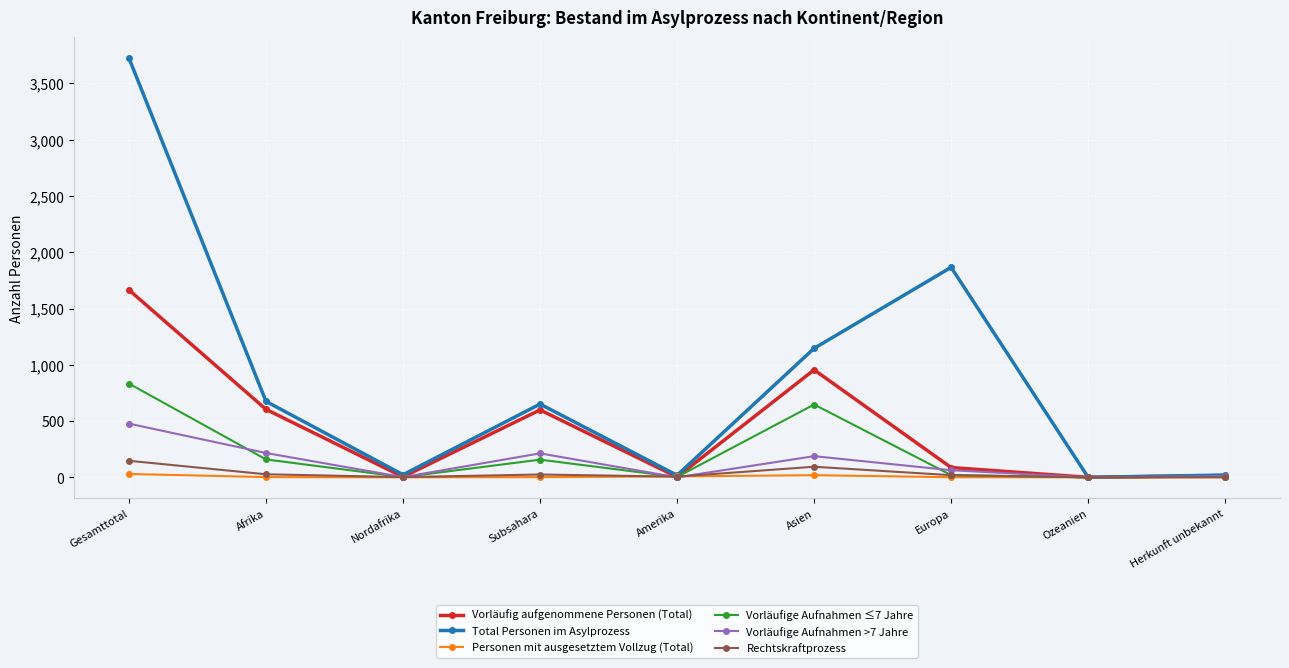

What is the label of the 5th point from the left?

Amerika